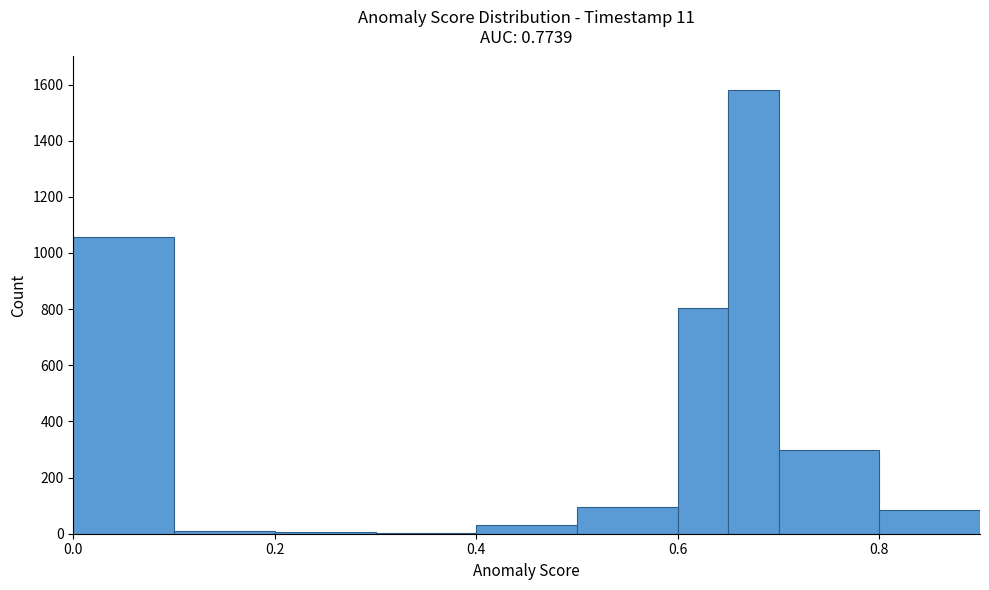

Read against the x-axis, roughly where is the centre of the tallest bar?

0.68